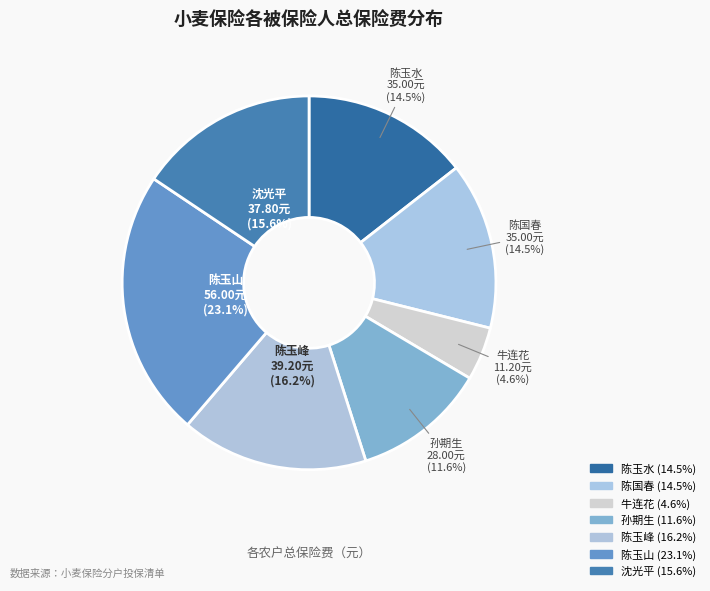

How many slices are in this pie chart?

7